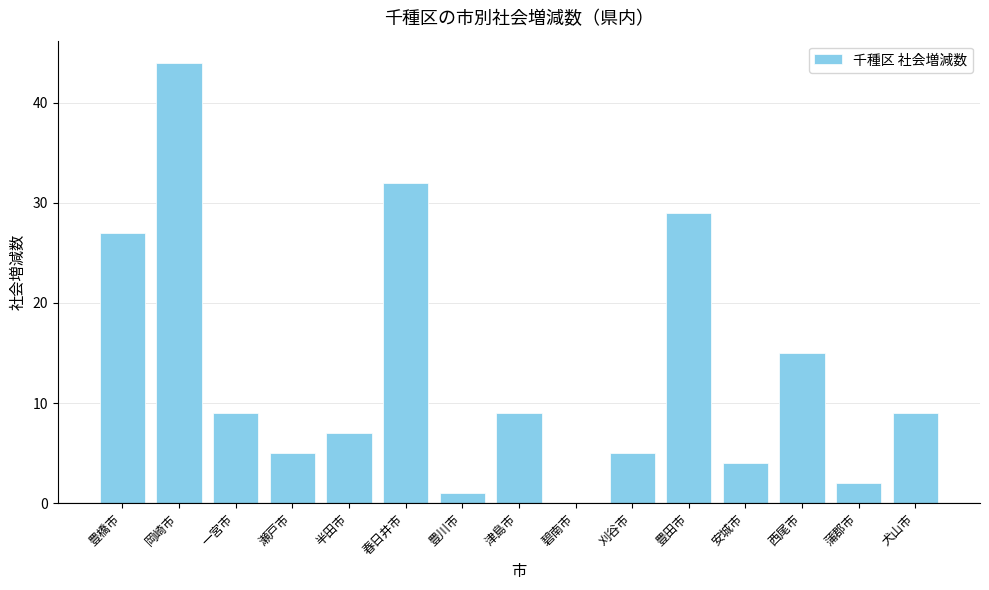

Which category has the highest value across all series?

岡崎市